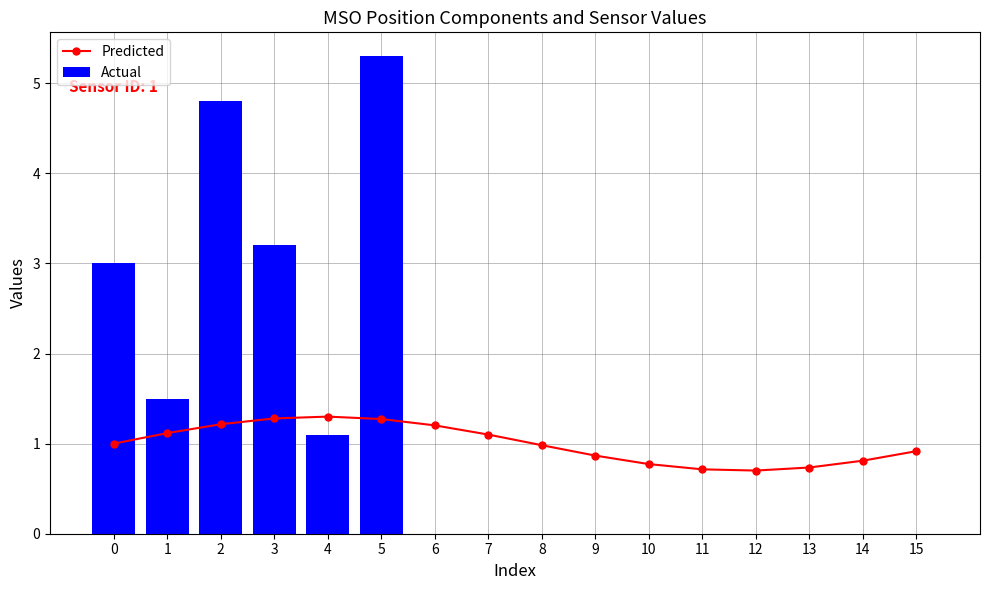

Reading left to right, transcribe all the data shown in this chart.

Predicted: 1.0	1.1	1.2	1.3	1.3	1.3	1.2	1.1	1.0	0.9	0.8	0.7	0.7	0.7	0.8	0.9
Actual: 3.0	1.5	4.8	3.2	1.1	5.3	0.0	0.0	0.0	0.0	0.0	0.0	0.0	0.0	0.0	0.0